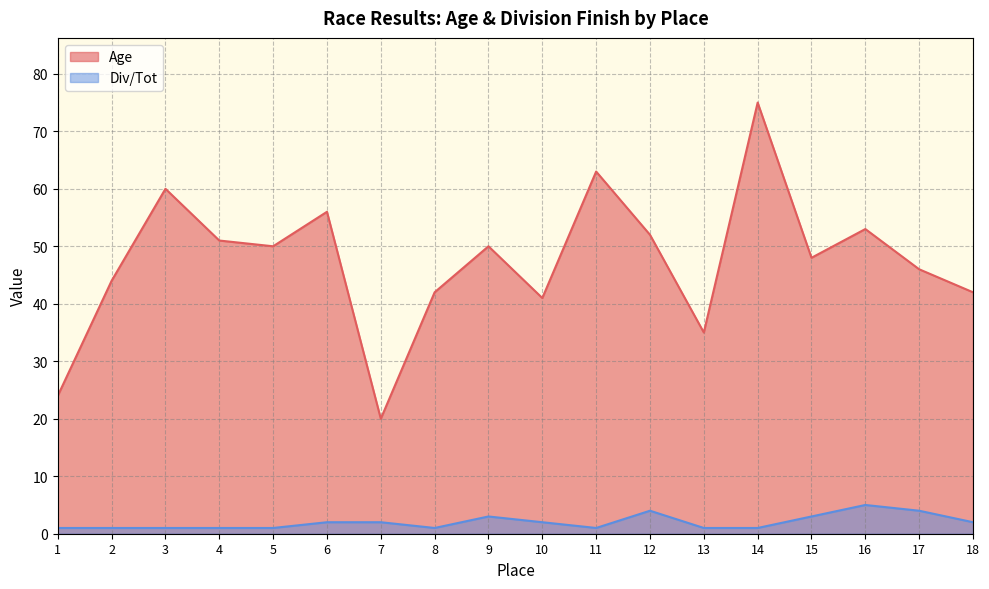

Which has a higher value, 16 or 15?

16